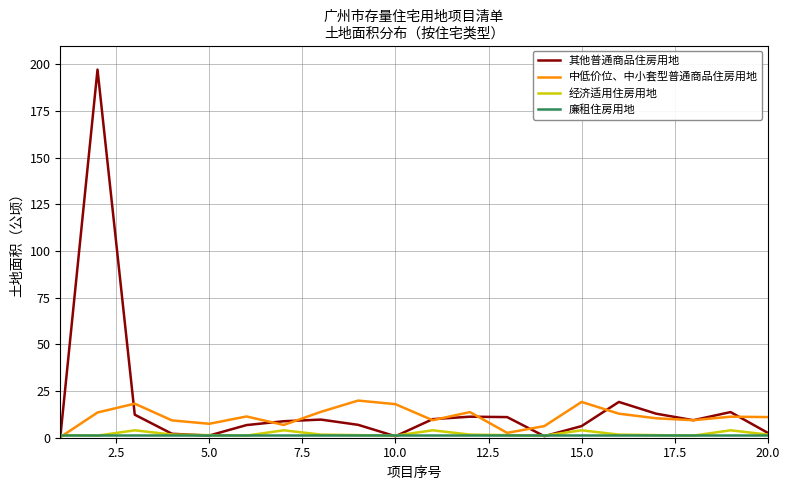

What is the maximum value shown in the chart?

197.1